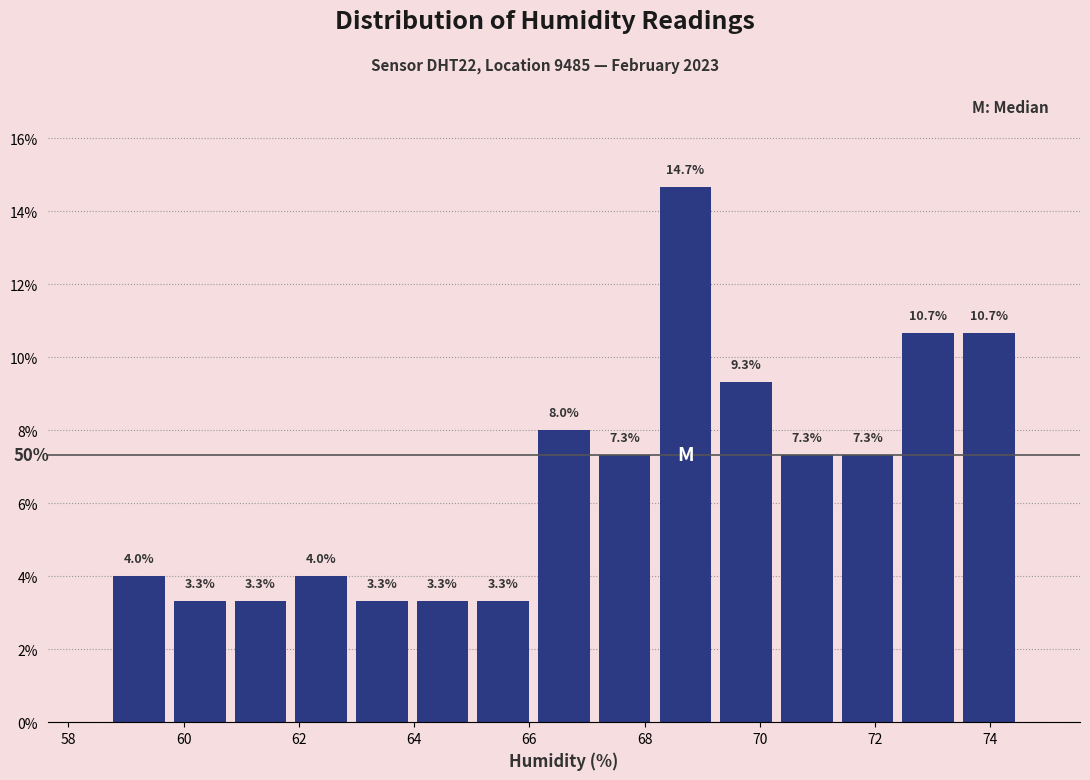

Reading left to right, list every bar in this chart as the range it spans on the x-axis followed by its height. The bar edges are not printed on the chart, so give them approximately, as read against the axis.

58.8 to 59.8: 4.0
59.8 to 60.8: 3.3
60.8 to 61.8: 3.3
61.8 to 63.0: 4.0
63.0 to 64.0: 3.3
64.0 to 65.0: 3.3
65.0 to 66.0: 3.3
66.0 to 67.2: 8.0
67.2 to 68.2: 7.3
68.2 to 69.2: 14.7
69.2 to 70.2: 9.3
70.2 to 71.4: 7.3
71.4 to 72.4: 7.3
72.4 to 73.4: 10.7
73.4 to 74.6: 10.7